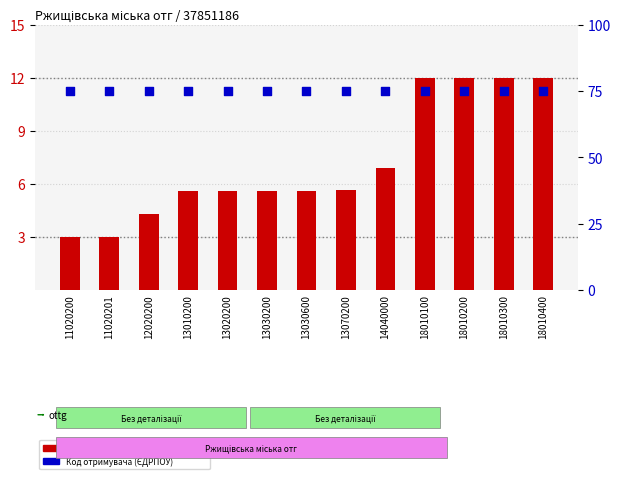

Is the value of Код отримувача (ЄДРПОУ) at 11020201 greater than the value of Код класифікації доходів бюджету at 18010300?

Yes